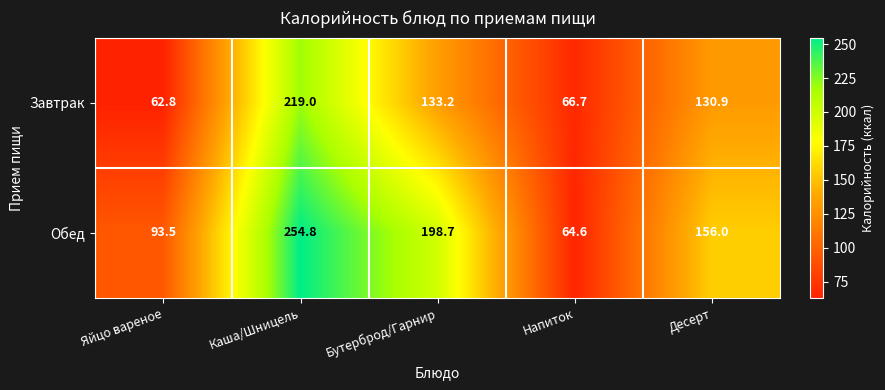

What is the difference between the maximum and minimum values in the Обед series?

190.2